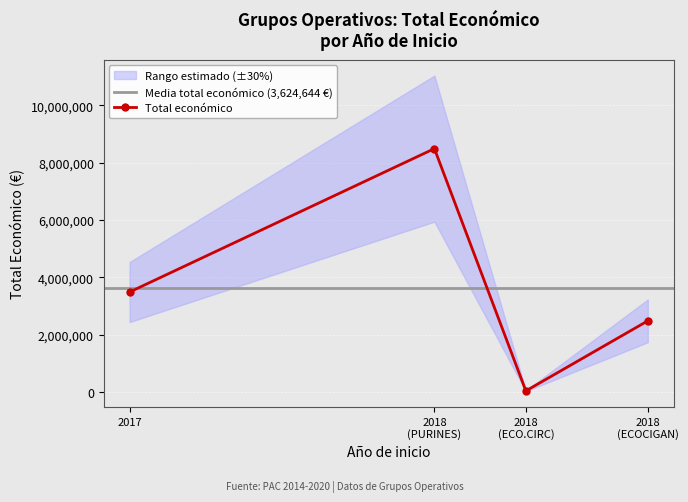

What is the change in value from 2017 to 2018?

-3444173